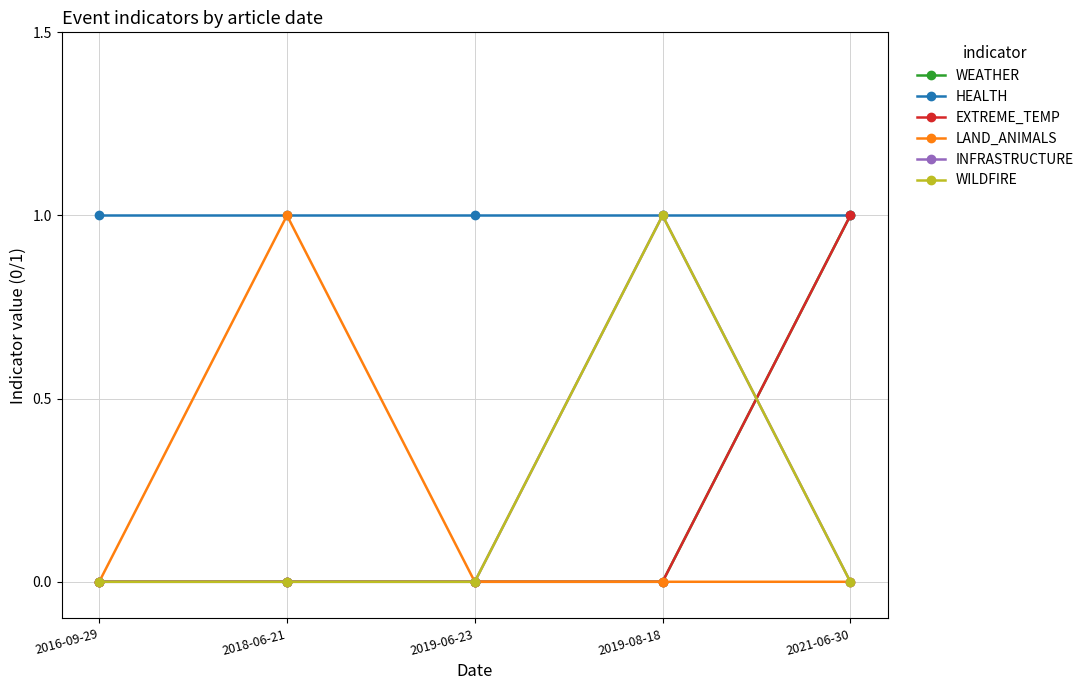

At which category does LAND_ANIMALS reach its first local peak?

2018-06-21